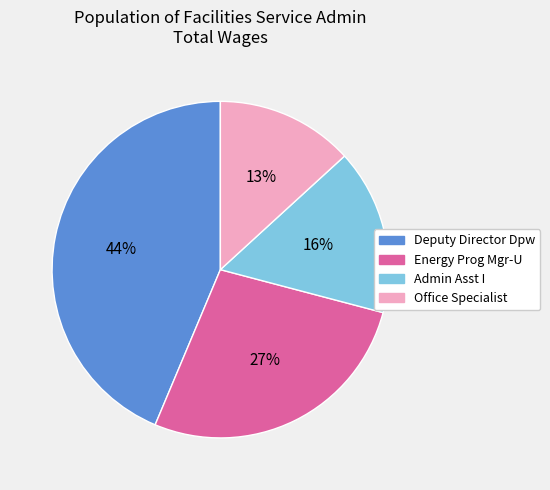

To the nearest percent, what percentage of the pie is Office Specialist?

13%